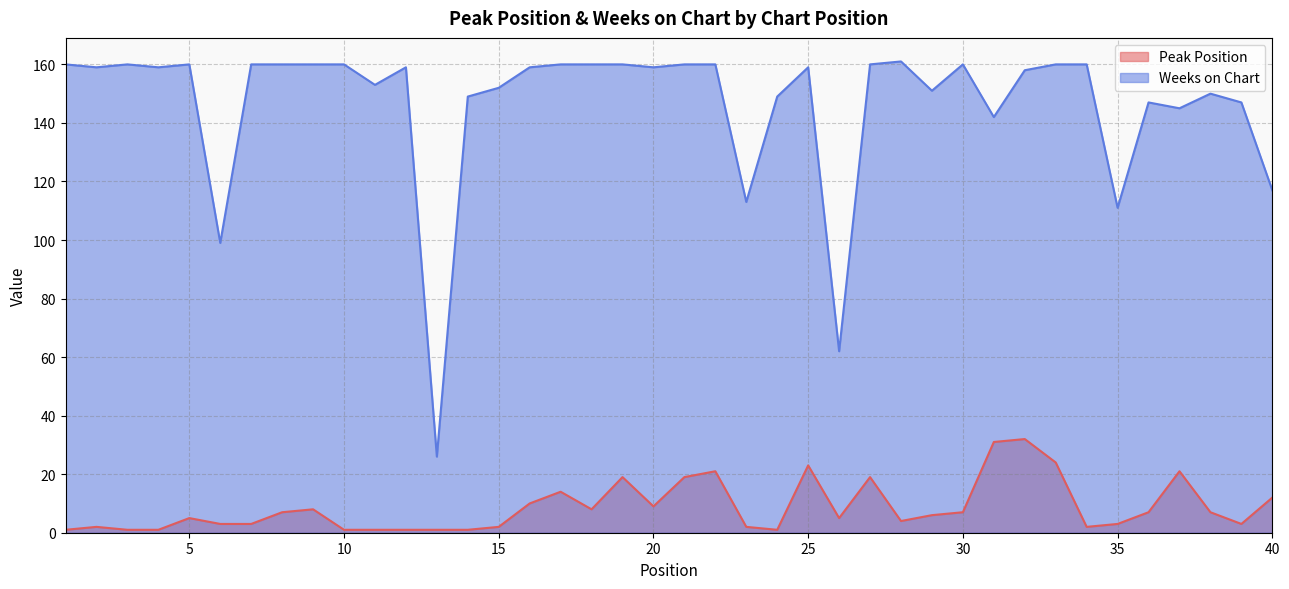

Rank the series by their average value, from lowest to highest.

Peak Position, Weeks on Chart